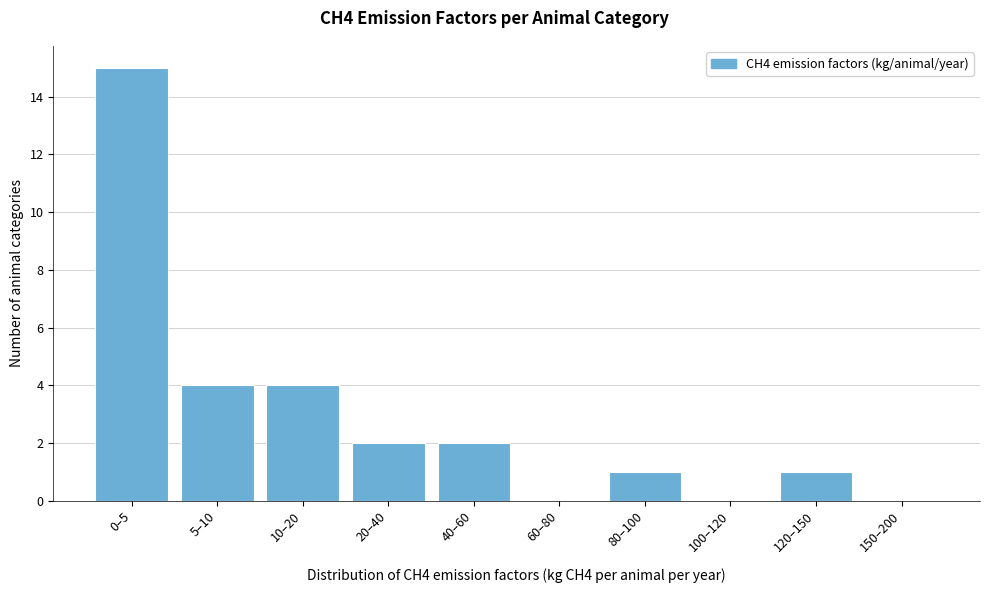

Reading right to left, transcribe all the data shown in this chart.

150–200=0	120–150=1	100–120=0	80–100=1	60–80=0	40–60=2	20–40=2	10–20=4	5–10=4	0–5=15